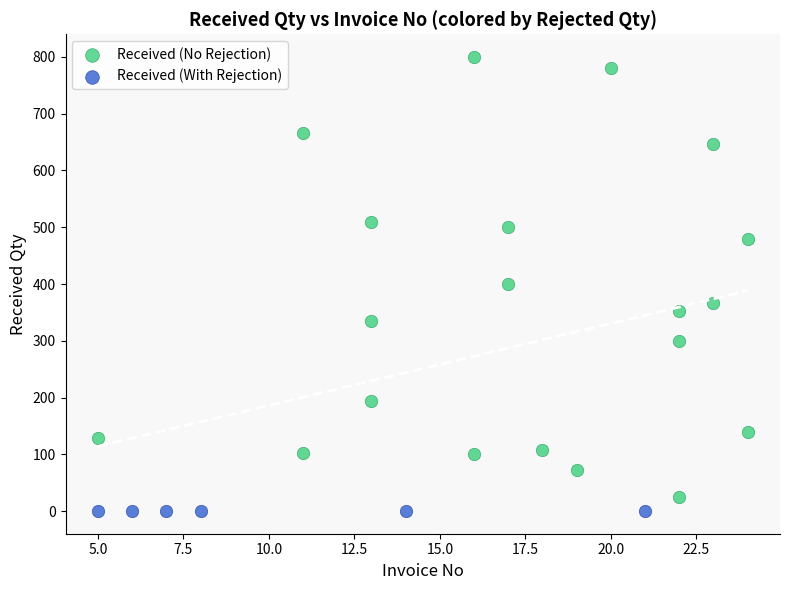

Which series contains the lowest Y value?

Received (With Rejection)